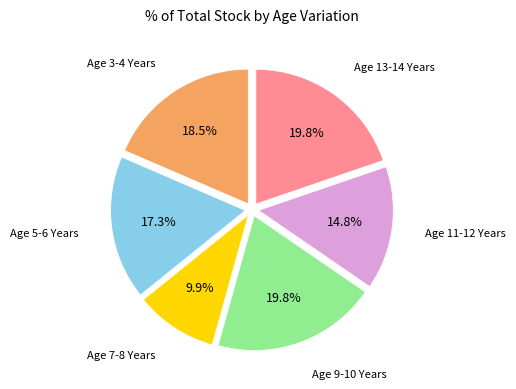

Does any single category account for the majority?

No